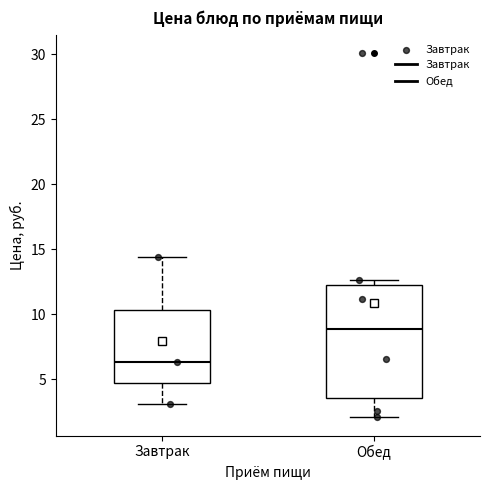

Reading left to right, read every box against the y-axis: the position of its median line, the range the box covers, and the ends of its whiskers. The values are not printed on the chart, so give them approximately, as read against the axis.

Завтрак: median 6.5, box 4.5 to 10.5, whiskers 3.0 to 14.5
Обед: median 9.0, box 3.5 to 12.5, whiskers 2.0 to 12.5 (just above the box's upper edge)